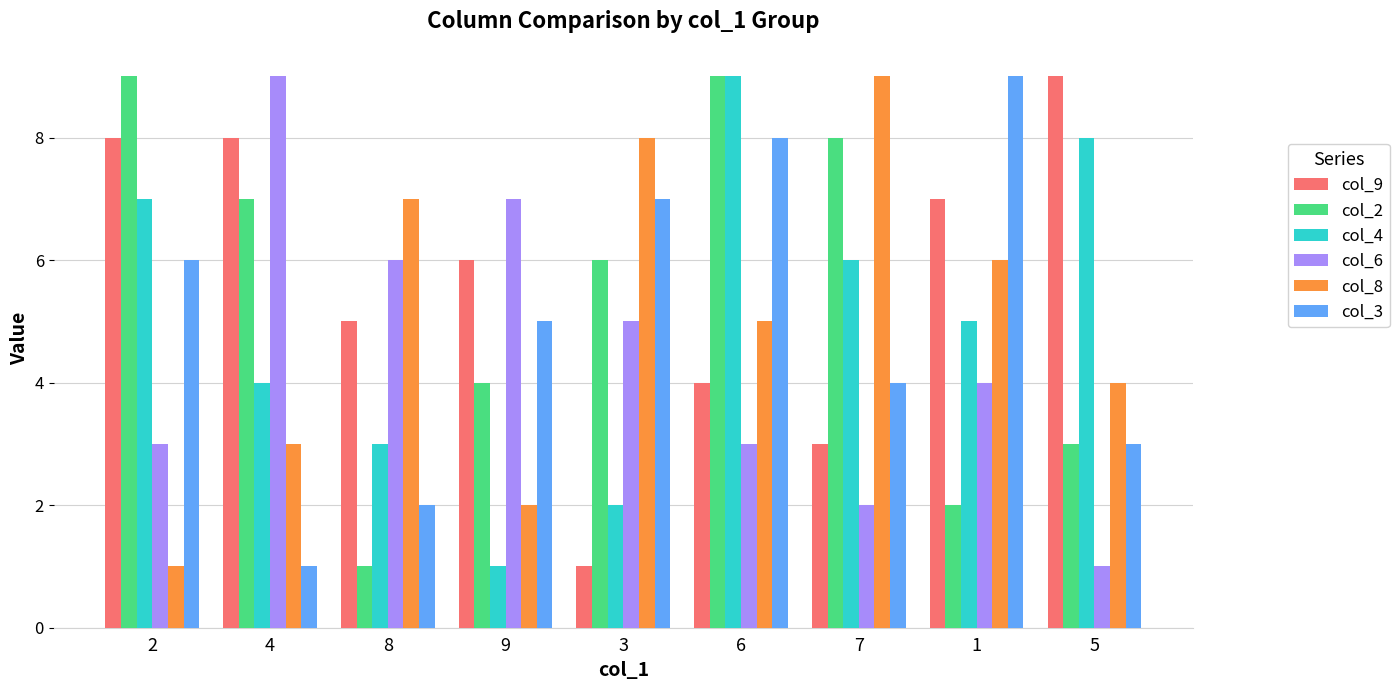

Reading left to right, transcribe all the data shown in this chart.

col_9: 2=8	4=8	8=5	9=6	3=1	6=4	7=3	1=7	5=9
col_2: 2=9	4=7	8=1	9=4	3=6	6=9	7=8	1=2	5=3
col_4: 2=7	4=4	8=3	9=1	3=2	6=9	7=6	1=5	5=8
col_6: 2=3	4=9	8=6	9=7	3=5	6=3	7=2	1=4	5=1
col_8: 2=1	4=3	8=7	9=2	3=8	6=5	7=9	1=6	5=4
col_3: 2=6	4=1	8=2	9=5	3=7	6=8	7=4	1=9	5=3